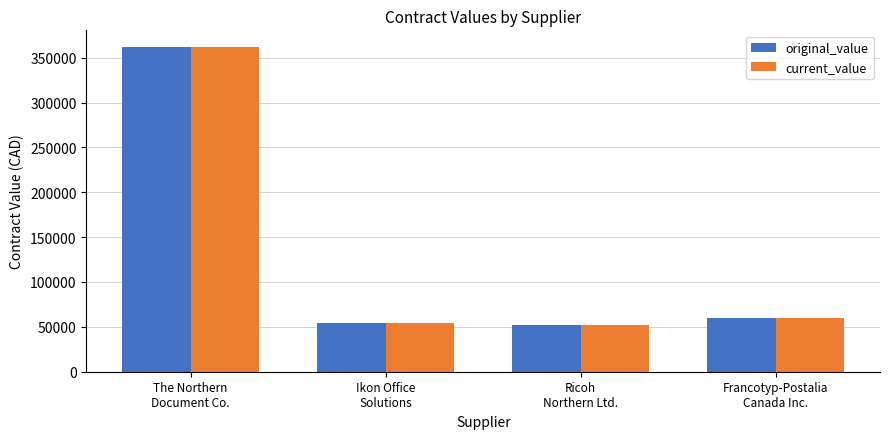

True or false: current_value has a value of 13338.7 at Ikon Office
Solutions.

False